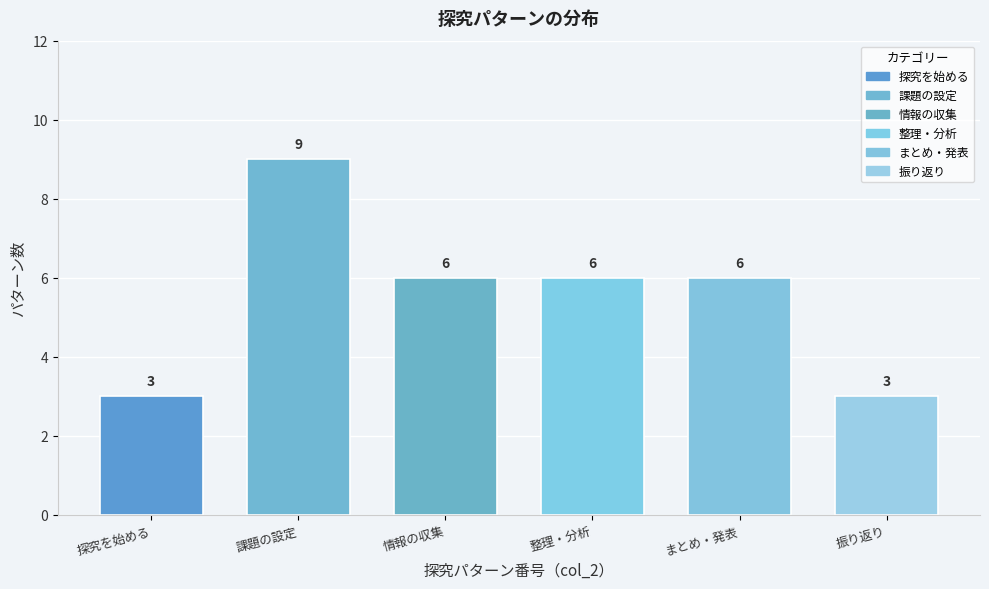

Reading left to right, transcribe all the data shown in this chart.

探究を始める=3	課題の設定=9	情報の収集=6	整理・分析=6	まとめ・発表=6	振り返り=3